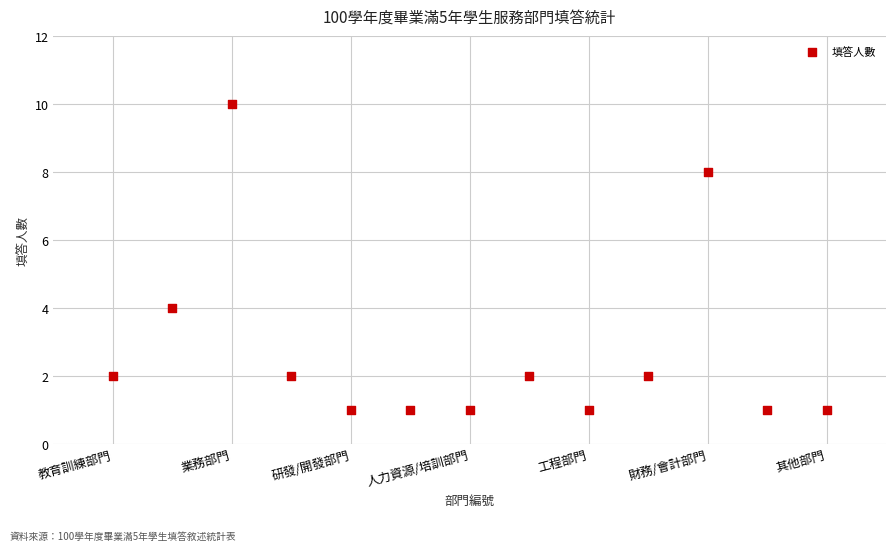

What is the range of X values (max minus min)?

12